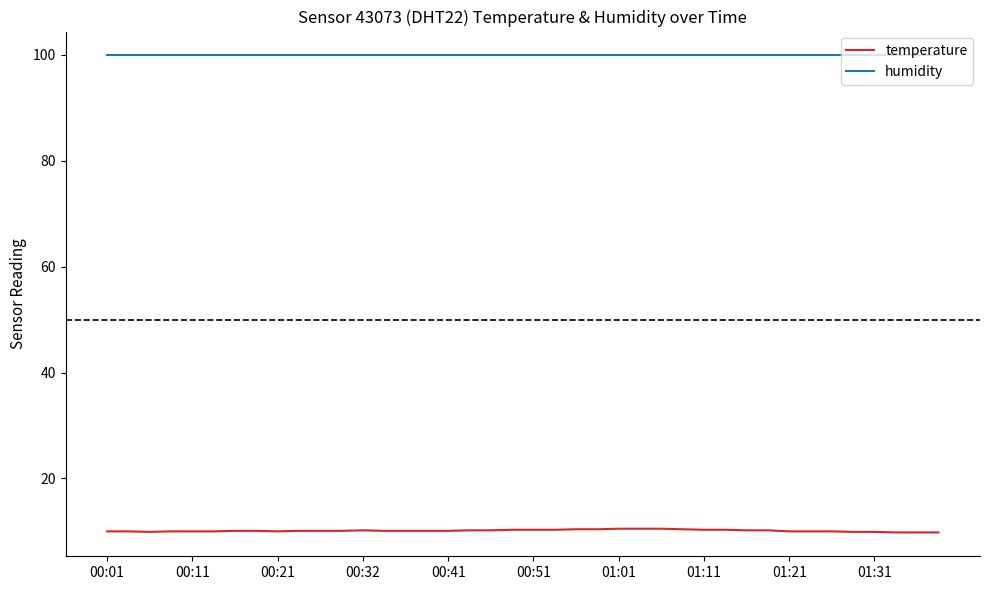

List the series in order of their peak value, highest first.

humidity, temperature